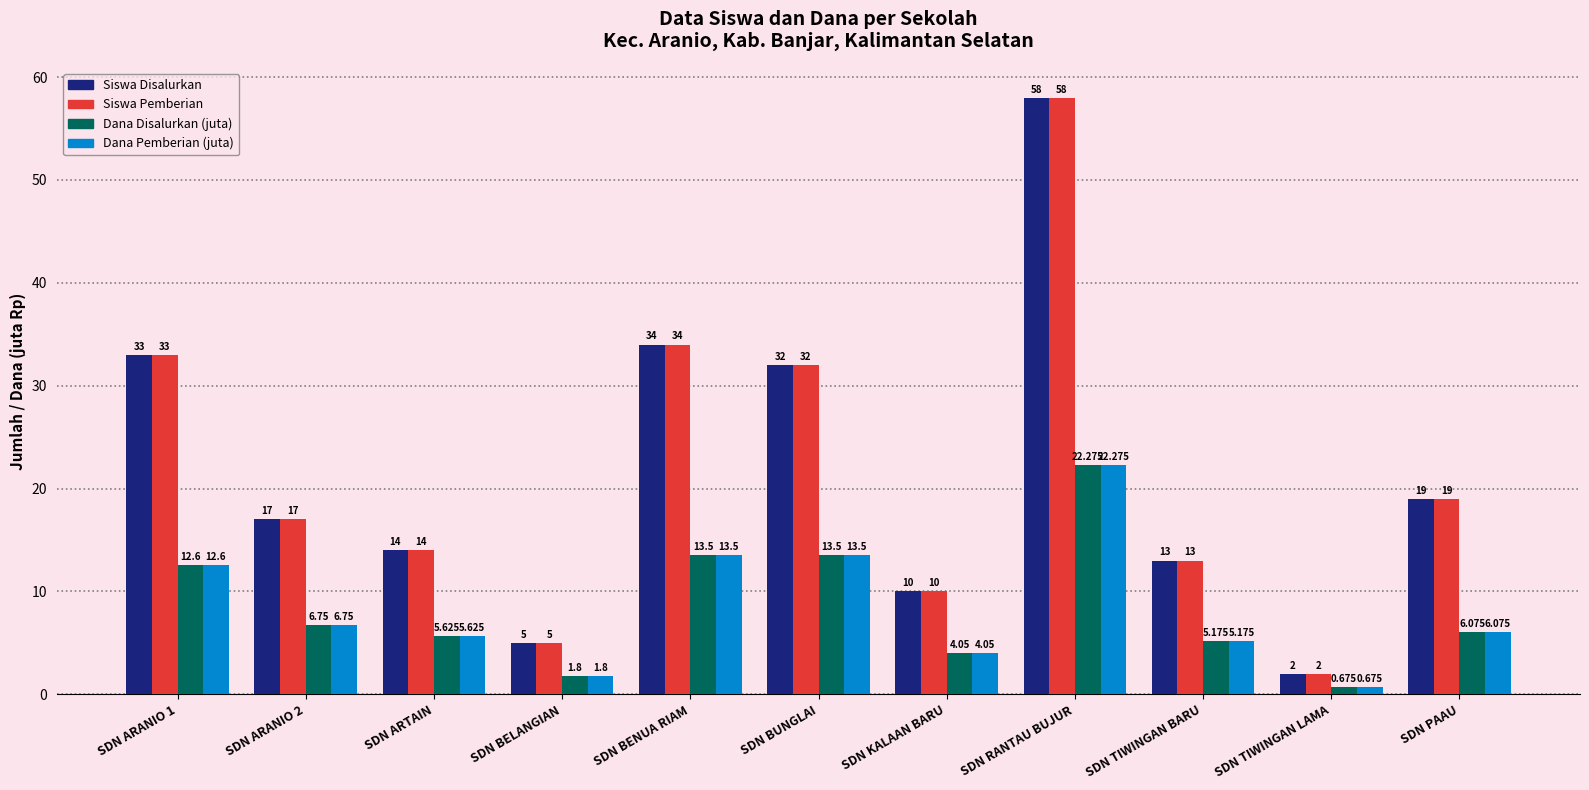

At which category is the sum across all series the highest?

SDN RANTAU BUJUR